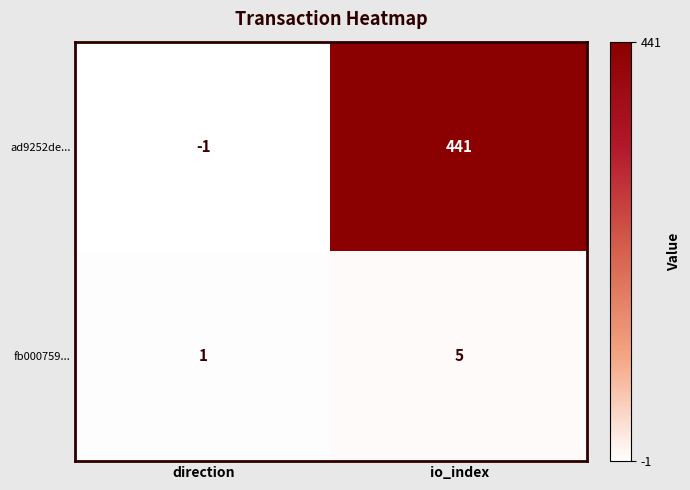

What is the difference between the fb000759... values at io_index and direction?

4